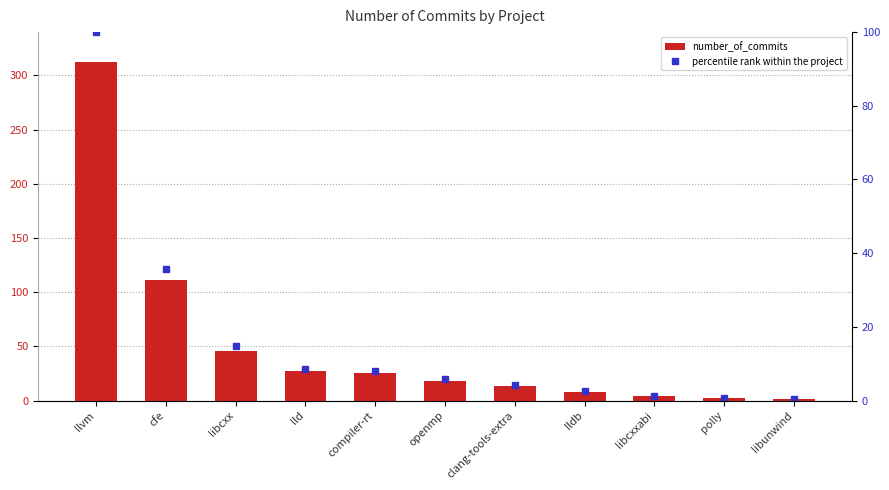

What is the minimum value for number_of_commits?

1.0